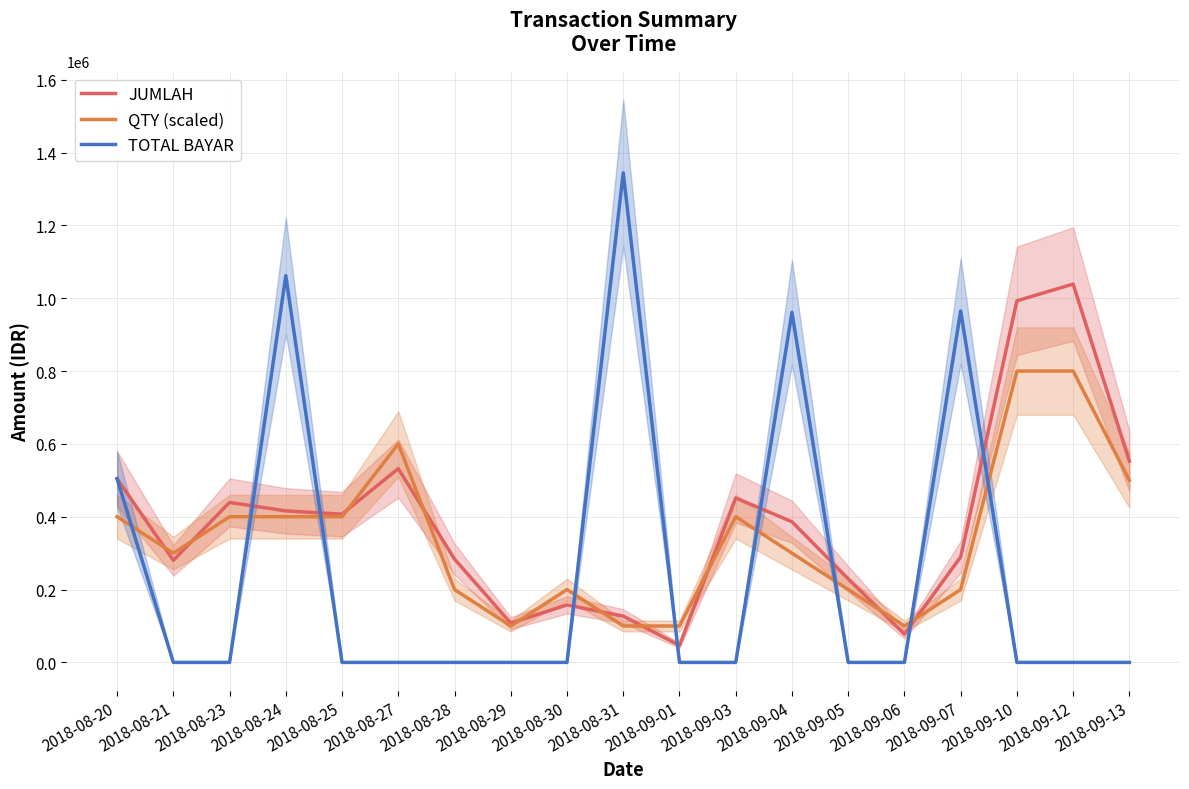

Where is the first local minimum for QTY (scaled)?

2018-08-21